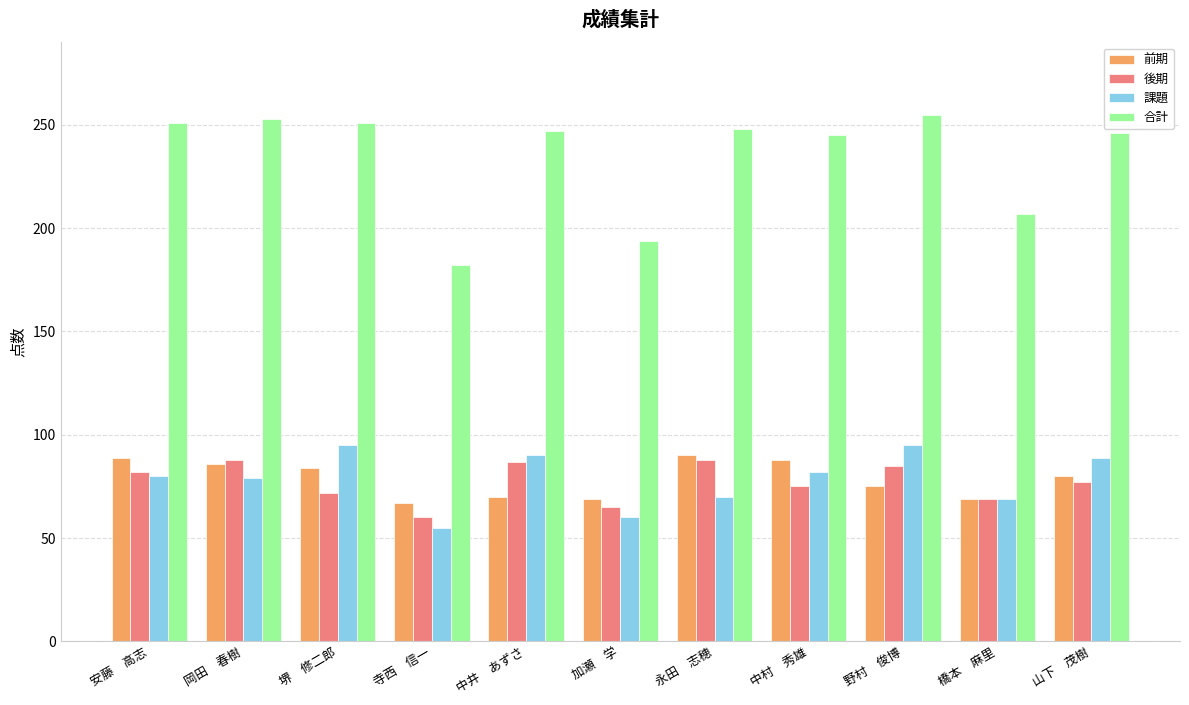

At which label does 後期 first exceed 77?

安藤　高志